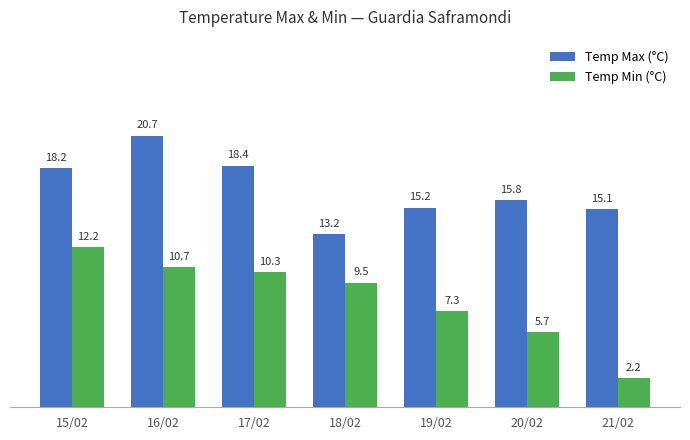

What position from the right is 15/02?

7